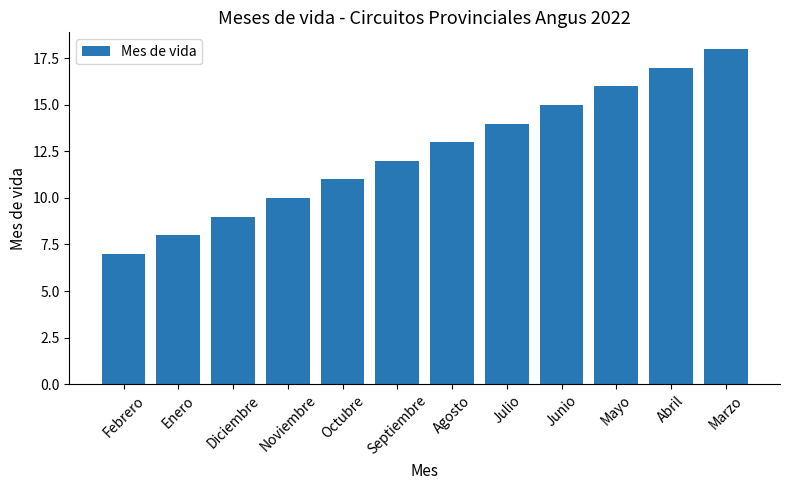

What is the difference between the maximum and minimum values?

11